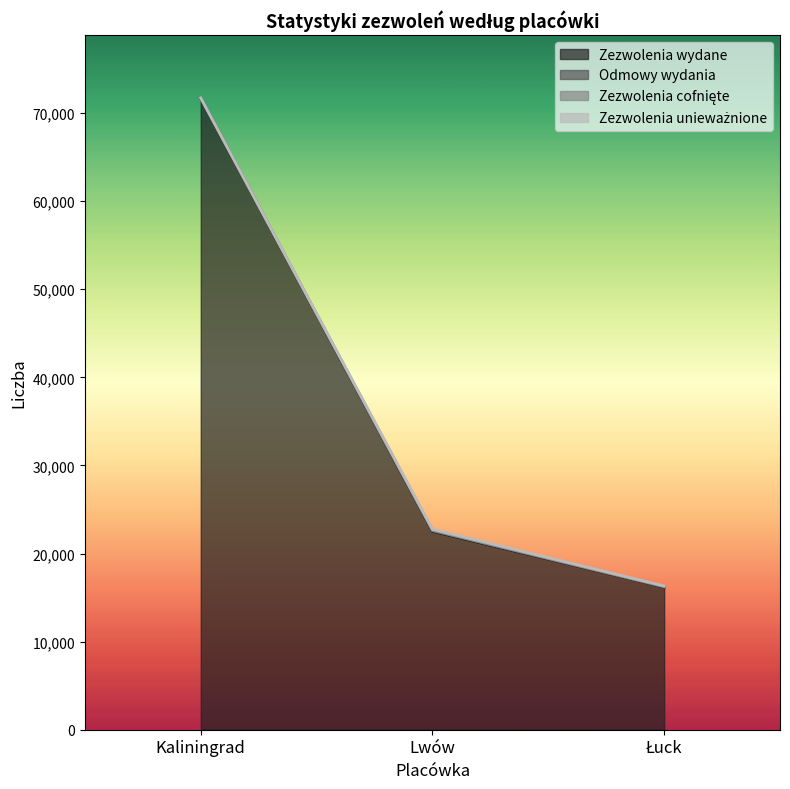

At which label is Zezwolenia wydane closest to 43944?

Lwów